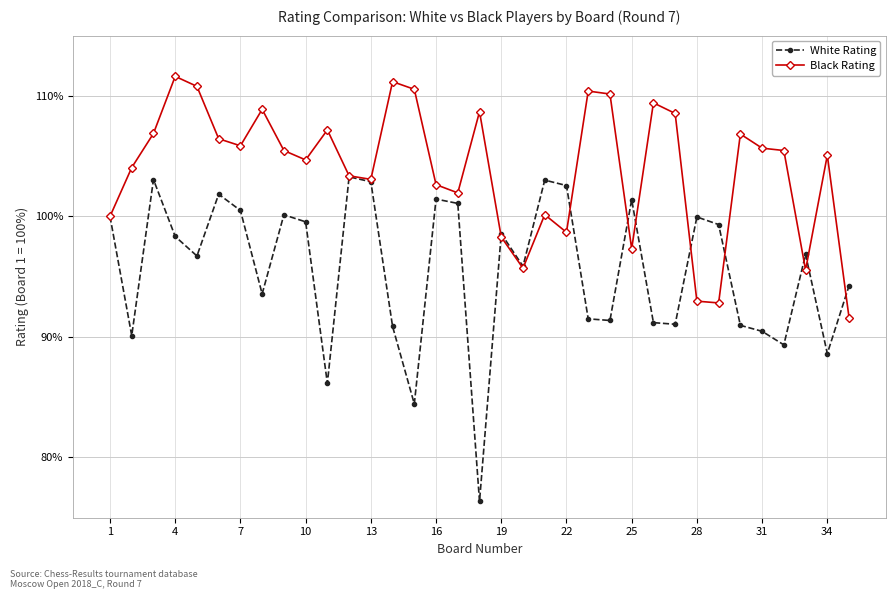

True or false: Black Rating and White Rating intersect in this chart.

True